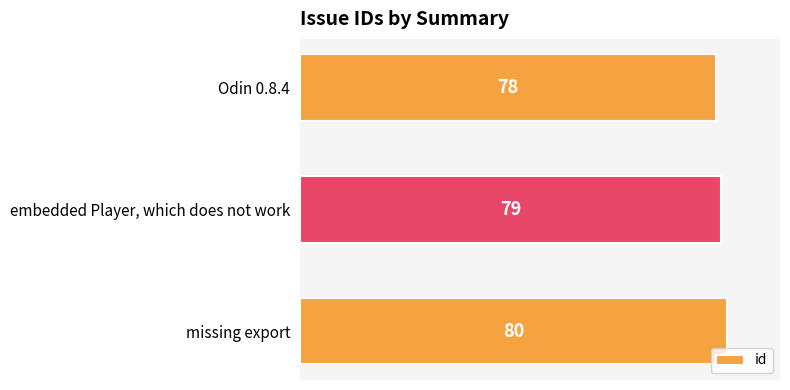

Does the chart contain stacked bars?

No